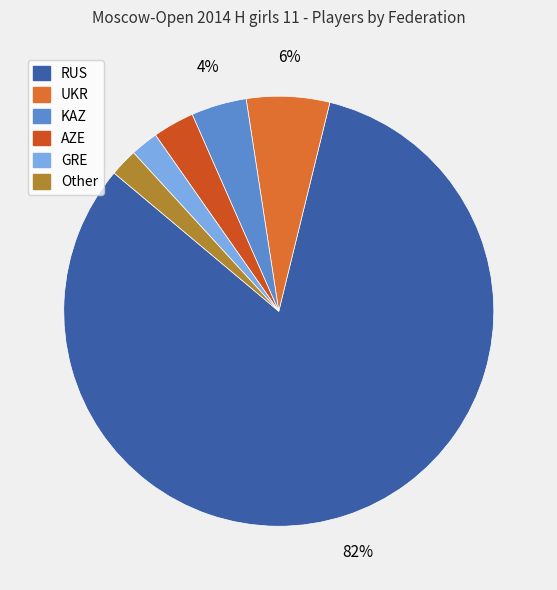

The GRE slice represents 2% of the pie. True or false?

True